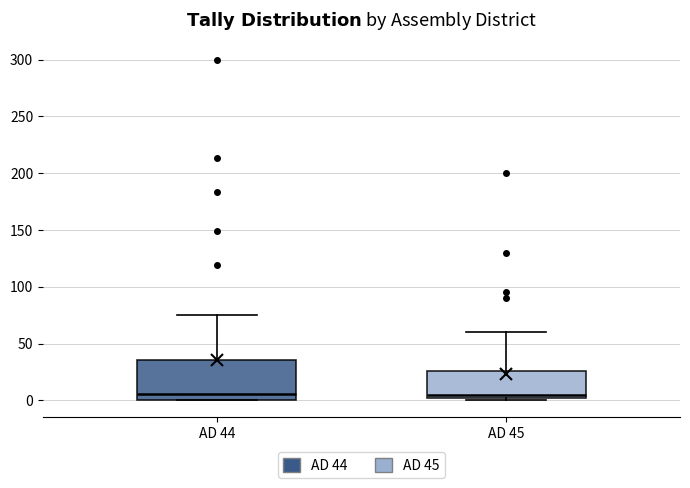

Reading left to right, transcribe this box plot: for each box, give where its median line is, the range the box spans, and where its two whiskers end, as read against the y-axis. The values are not printed on the chart, so give them approximately, as read against the axis.

AD 44: median 5, box 0 to 35, whiskers 0 to 75
AD 45: median 5, box 0 to 25, whiskers 0 (just below the box's lower edge) to 60